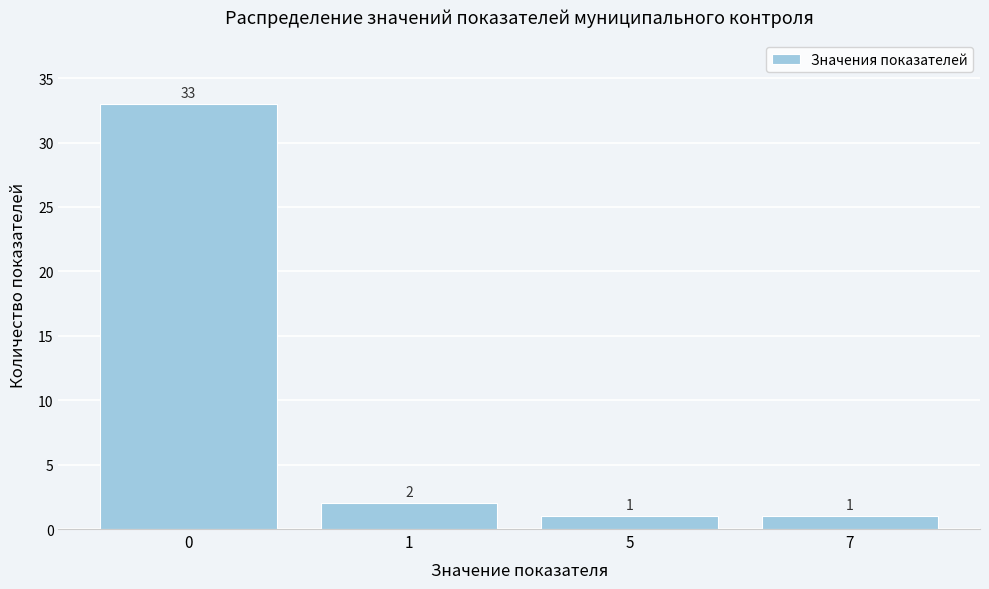

Reading left to right, list all the values displayed in this chart.

0=33	1=2	5=1	7=1